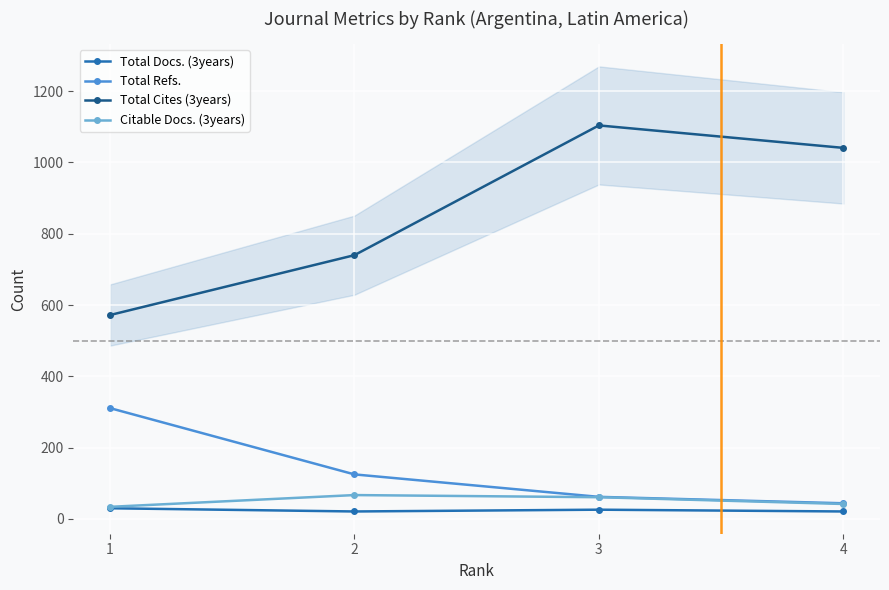

Which series has the widest spread of values?

Total Cites (3years)